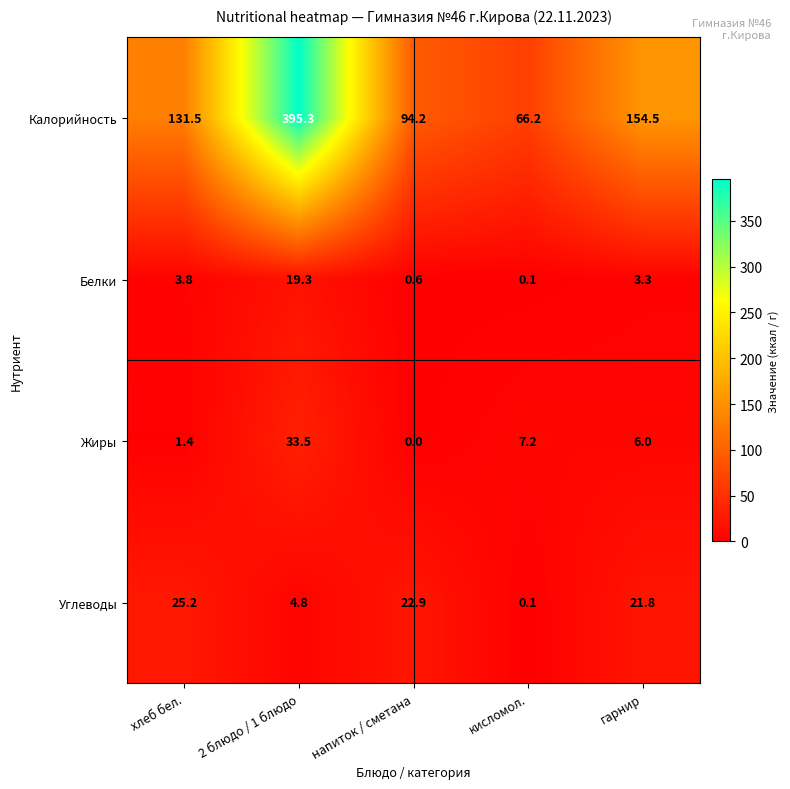

What is the difference between the maximum and minimum values in the Калорийность series?

329.1